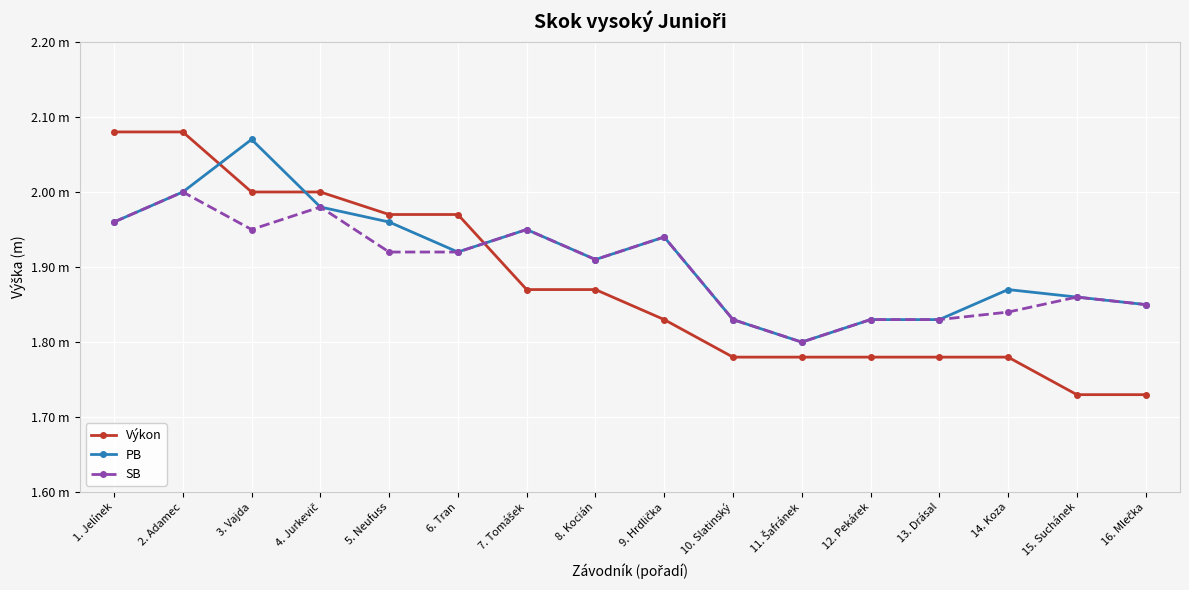

In PB, how many points are higher than both neighbors (excluding endpoints)?

4